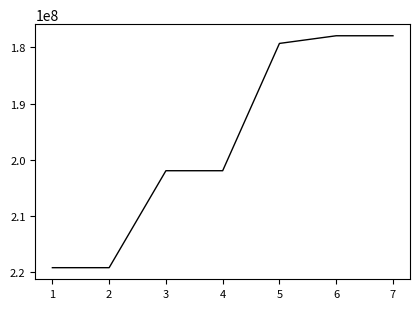

Is it true that the value at 7 is 101497333?

False